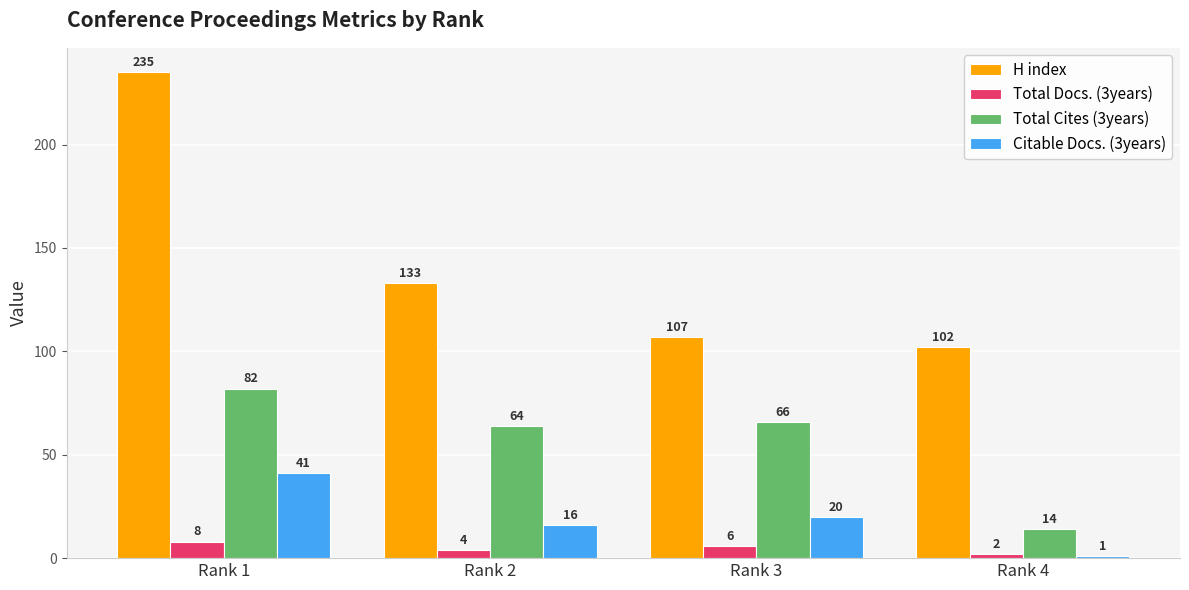

Which series has the largest total across all categories?

H index